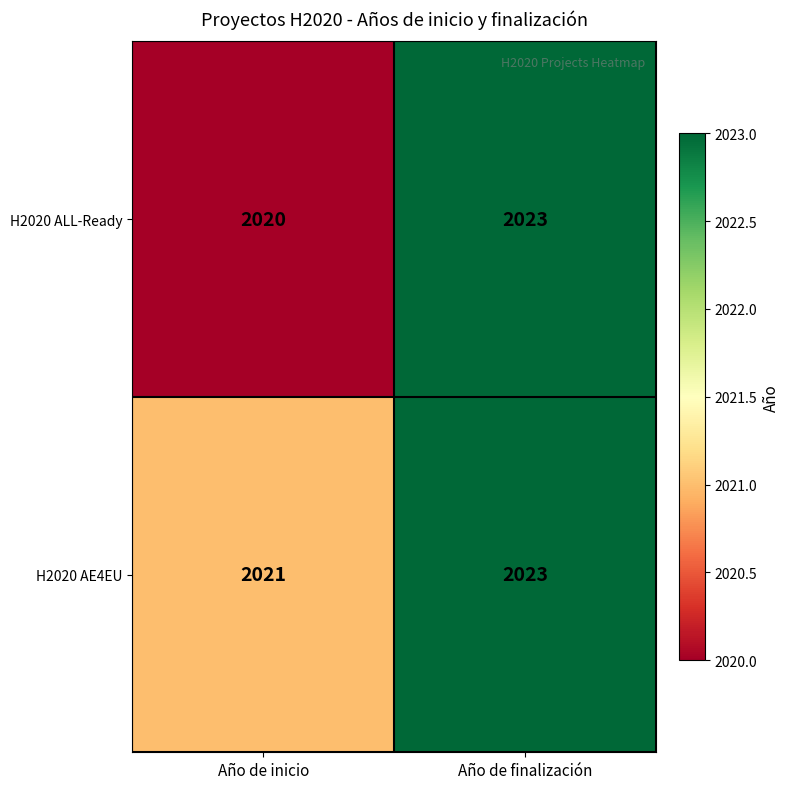

What is the sum of the H2020 AE4EU values at Año de finalización and Año de inicio?

4044